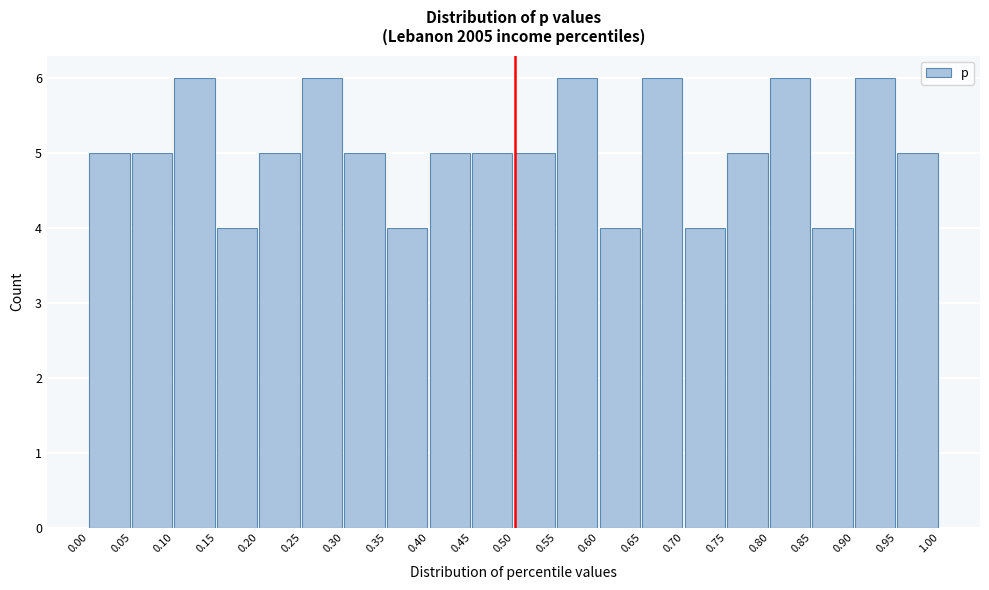

Reading left to right, list every bar in this chart as the range it spans on the x-axis followed by its height. The values are not printed on the chart, so give them approximately, as read against the axis.

0.00 to 0.05: 5
0.05 to 0.10: 5
0.10 to 0.15: 6
0.15 to 0.20: 4
0.20 to 0.25: 5
0.25 to 0.30: 6
0.30 to 0.35: 5
0.35 to 0.40: 4
0.40 to 0.45: 5
0.45 to 0.50: 5
0.50 to 0.55: 5
0.55 to 0.60: 6
0.60 to 0.65: 4
0.65 to 0.70: 6
0.70 to 0.75: 4
0.75 to 0.80: 5
0.80 to 0.85: 6
0.85 to 0.90: 4
0.90 to 0.95: 6
0.95 to 1.00: 5